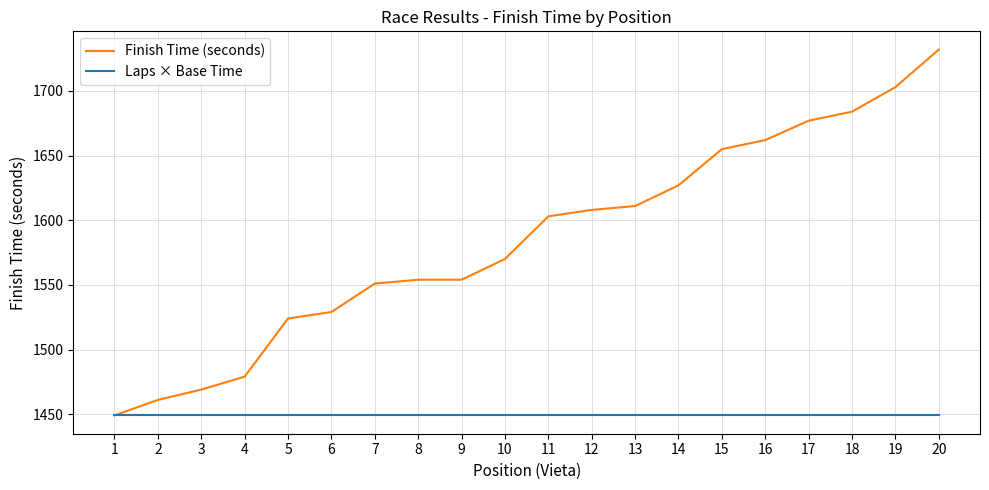

What is the average value of the Finish Time (seconds) series?

1585